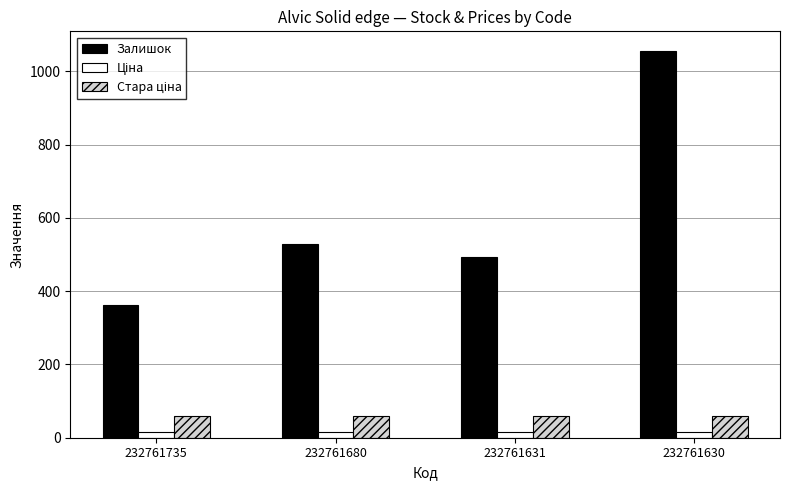

True or false: Залишок has a value of 361.0 at 232761735.

True